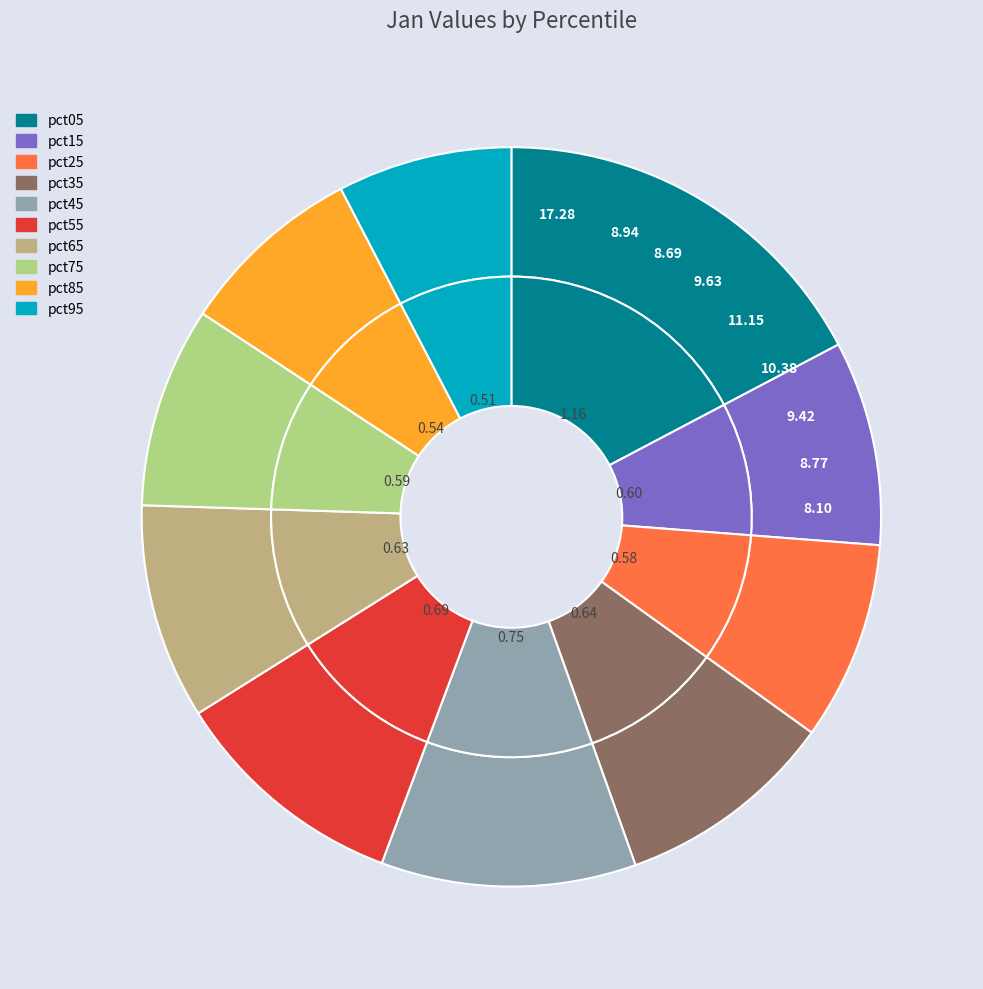

Does pct75 represent more than half of the total?

No